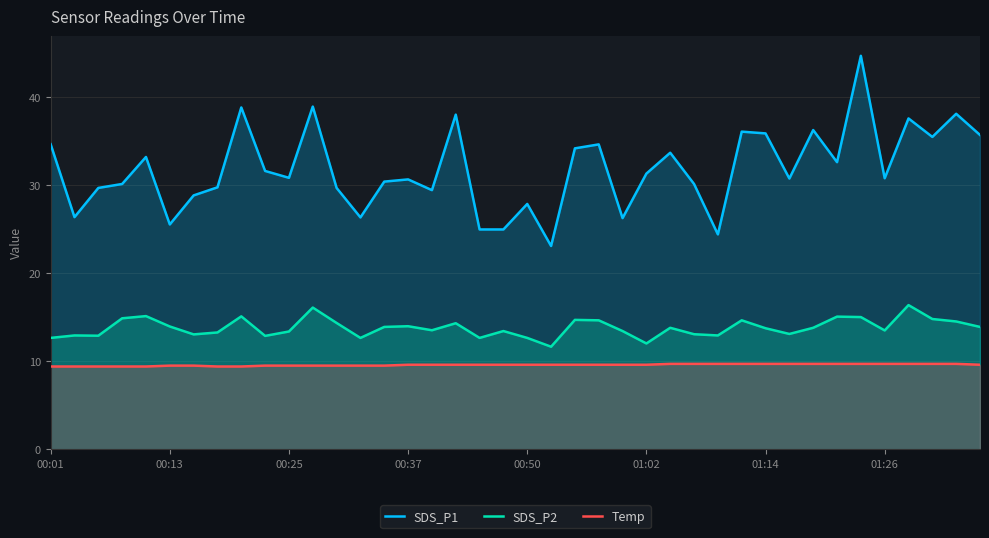

How many data points in SDS_P2 are less than 13?

10